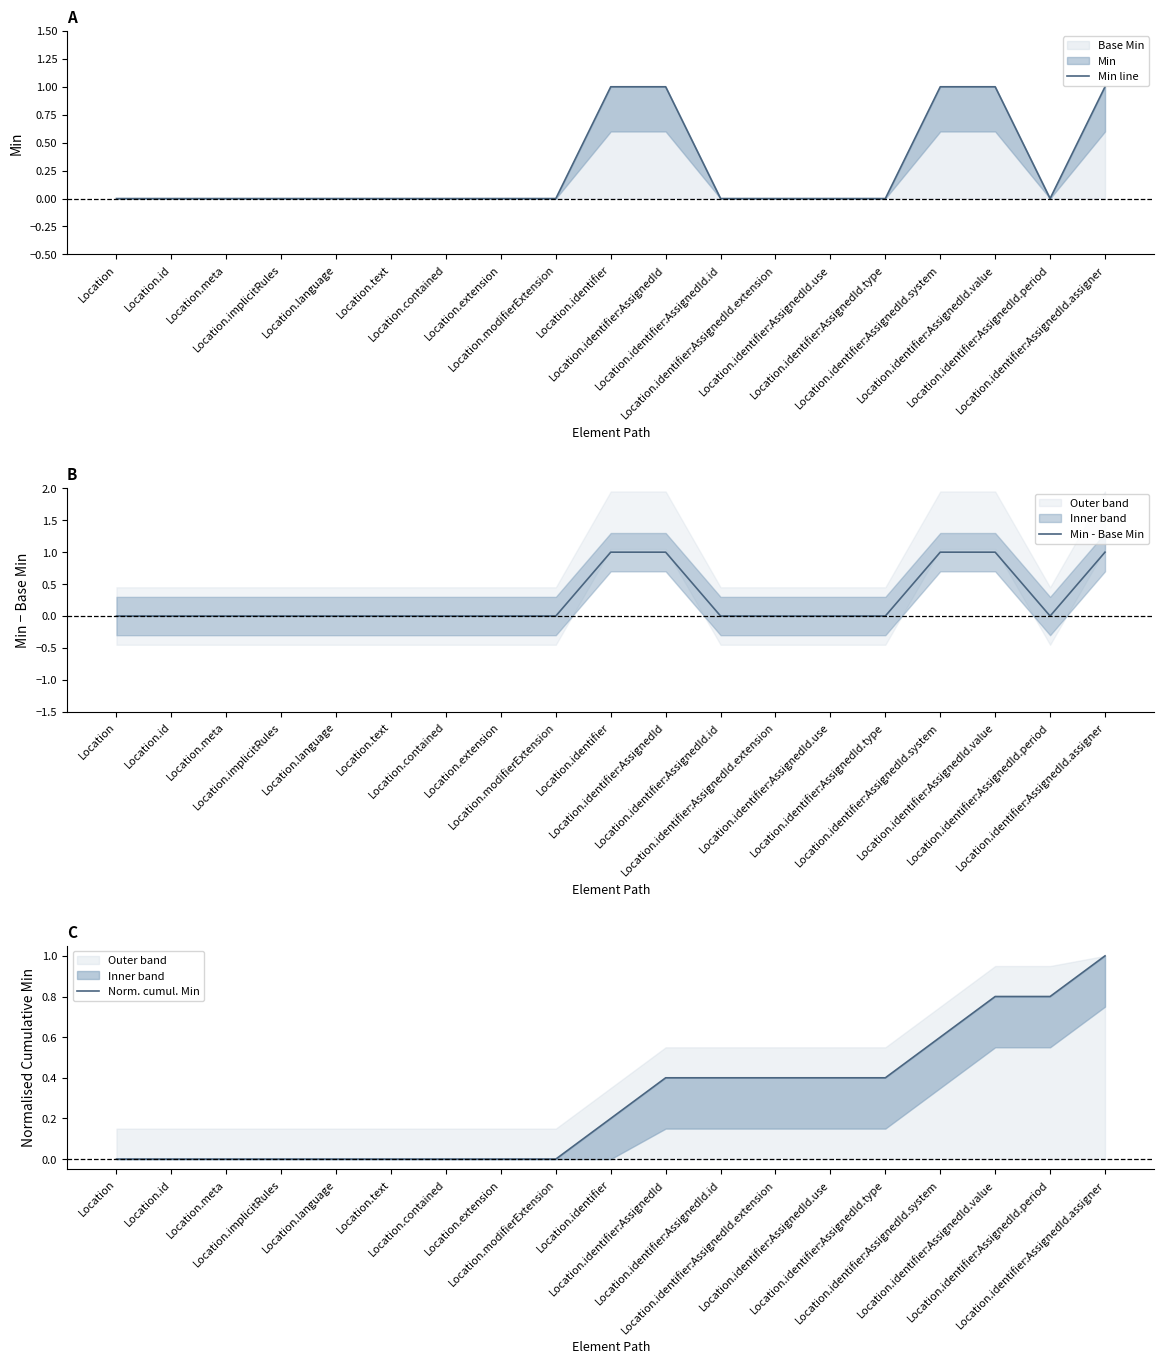

Reading left to right, what are all the values shown in this chart?

Min line: 0.0	0.0	0.0	0.0	0.0	0.0	0.0	0.0	0.0	1.0	1.0	0.0	0.0	0.0	0.0	1.0	1.0	0.0	1.0
Min - Base Min: 0.0	0.0	0.0	0.0	0.0	0.0	0.0	0.0	0.0	1.0	1.0	0.0	0.0	0.0	0.0	1.0	1.0	0.0	1.0
Norm. cumul. Min: 0.0	0.0	0.0	0.0	0.0	0.0	0.0	0.0	0.0	0.2	0.4	0.4	0.4	0.4	0.4	0.6	0.8	0.8	1.0